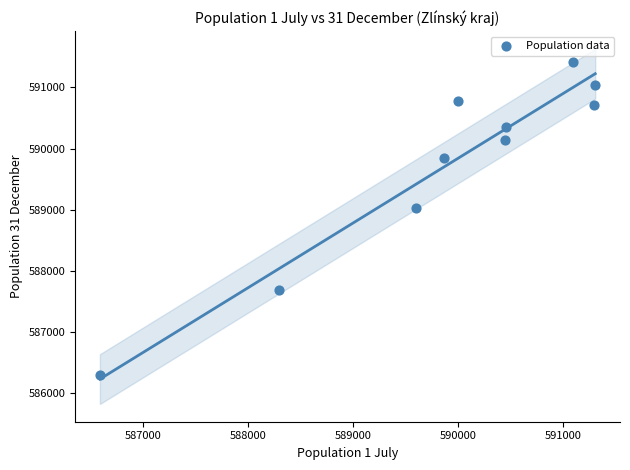

What Y value in the scatter plot is closest to 588855?

589030